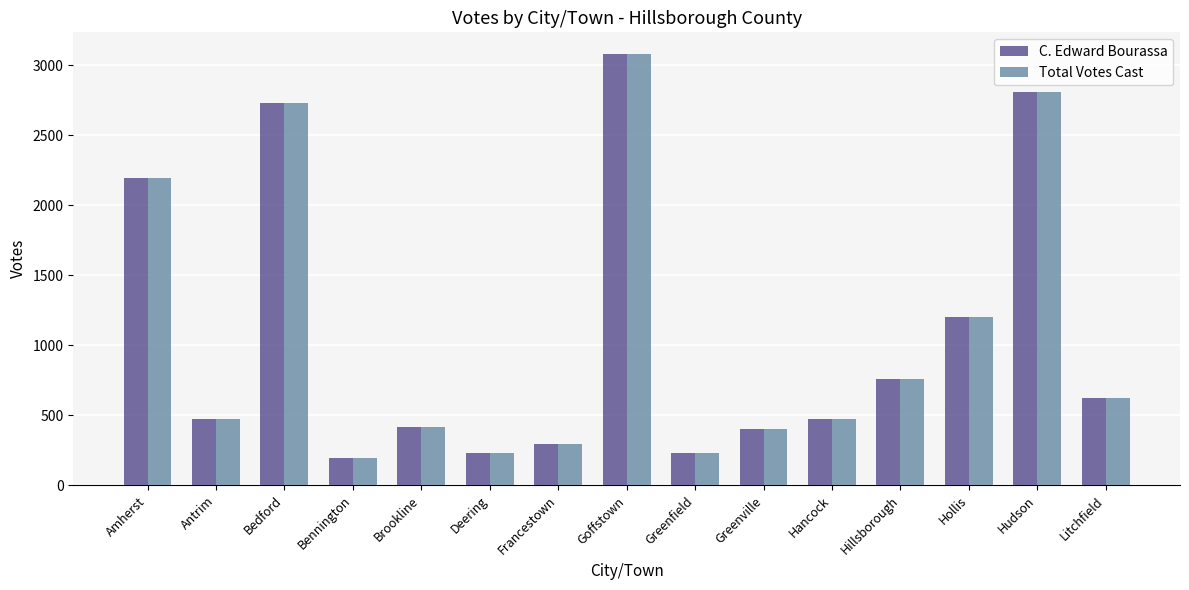

At which label is Total Votes Cast closest to 1639?

Hollis